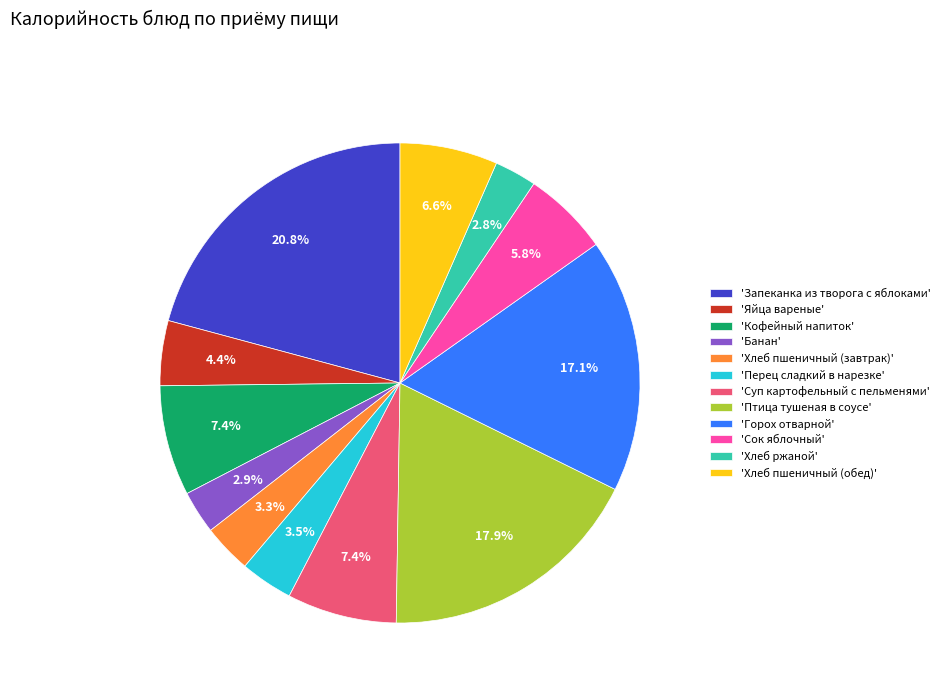

How many segments does this pie chart have?

12